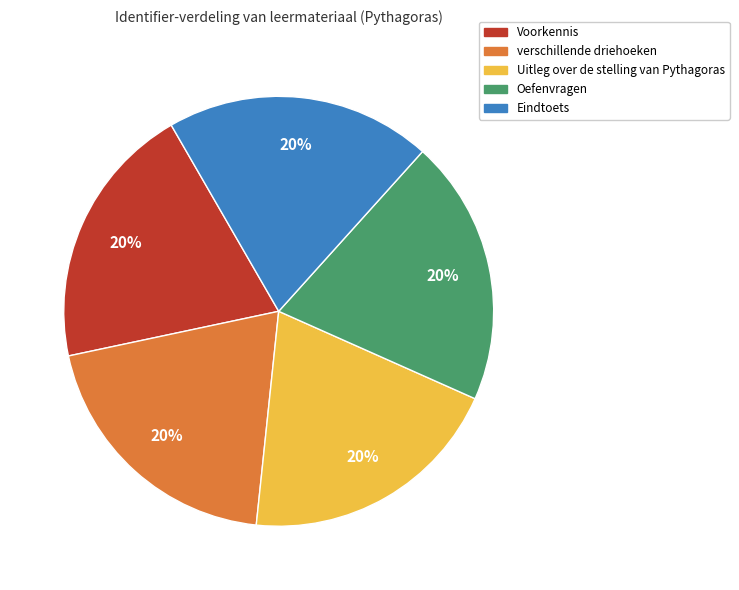

Is the sum of verschillende driehoeken and Eindtoets greater than half?

No